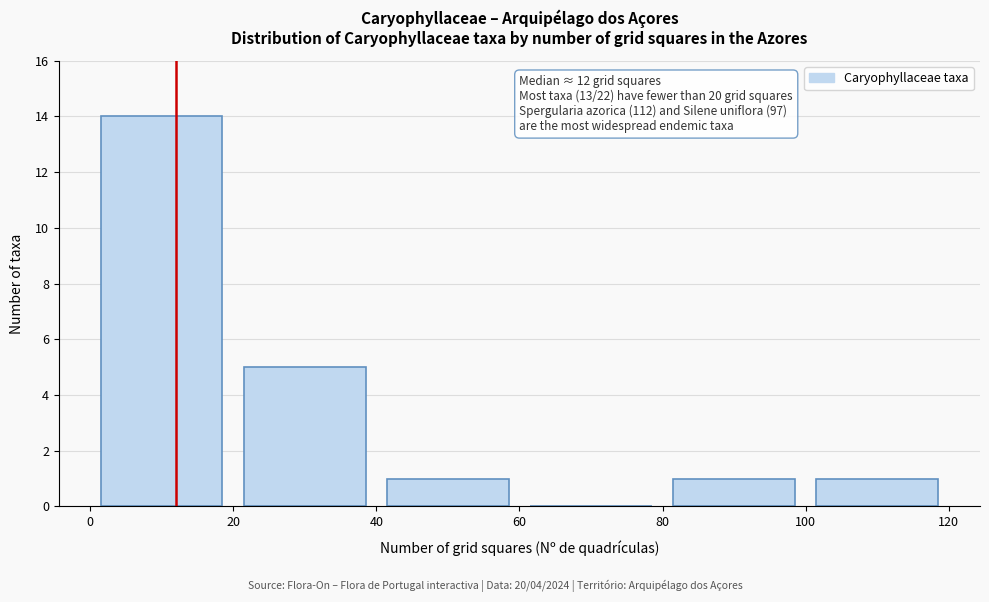

Over which range of the x-axis is the bar tallest?

0 to 20